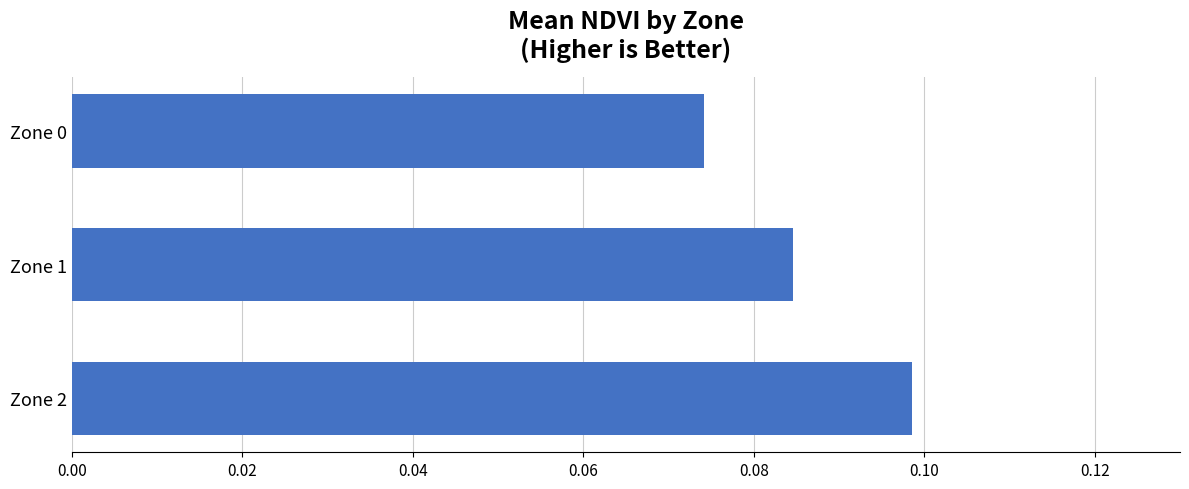

Count the values in the range 0 to 1.

3